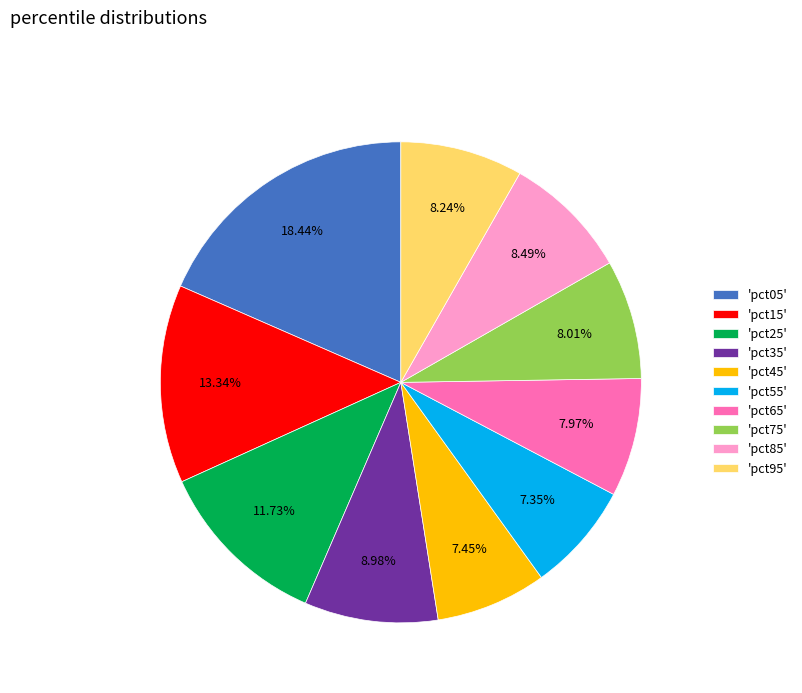

How many slices are in this pie chart?

10